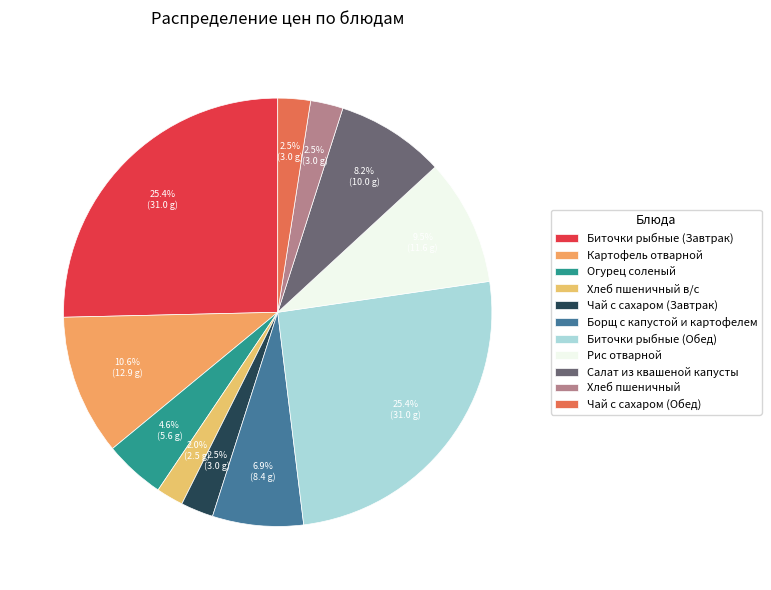

Do Хлеб пшеничный в/с and Биточки рыбные (Обед) together represent more than half of the pie?

No